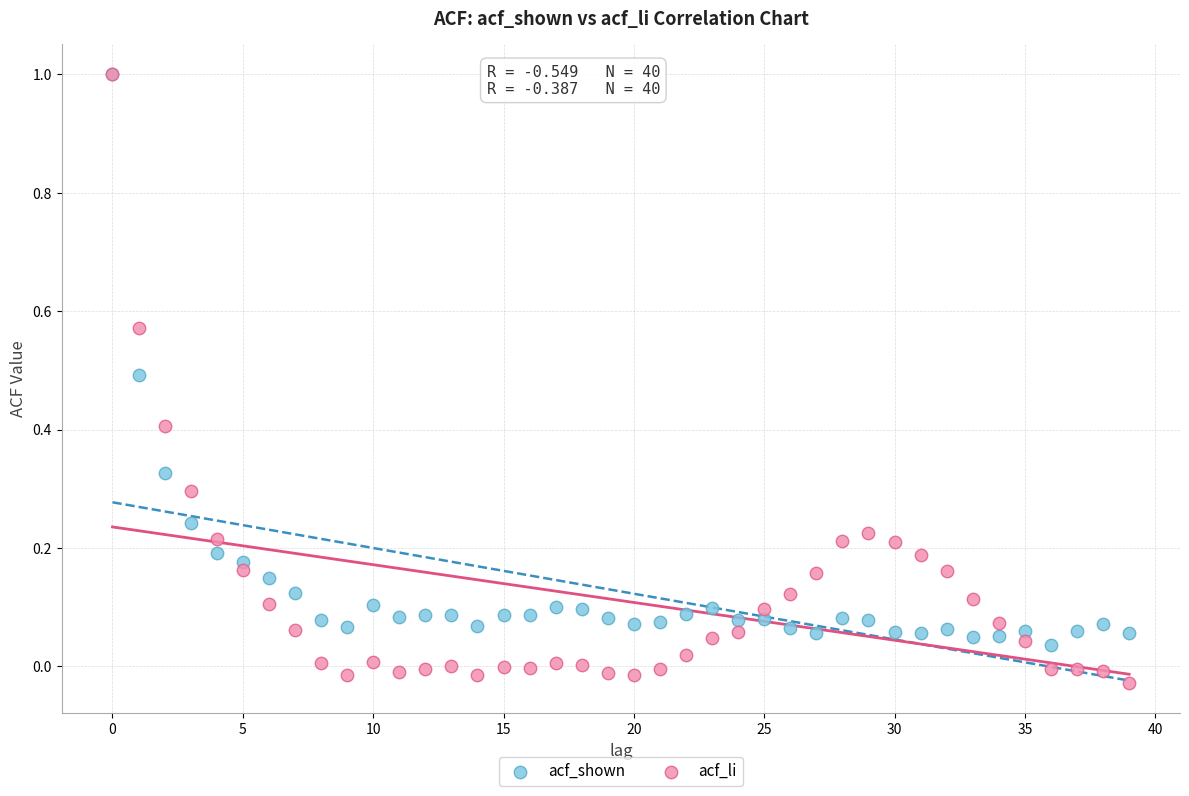

Which series has the widest spread of Y values?

acf_li